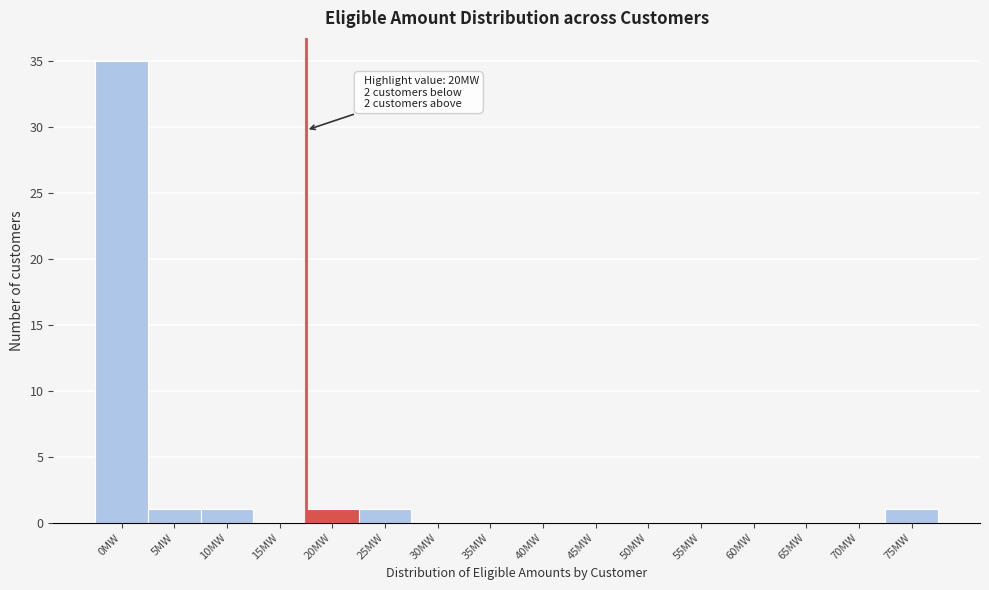

Reading left to right, transcribe all the data shown in this chart.

0MW=35	5MW=1	10MW=1	15MW=0	20MW=1	25MW=1	30MW=0	35MW=0	40MW=0	45MW=0	50MW=0	55MW=0	60MW=0	65MW=0	70MW=0	75MW=1